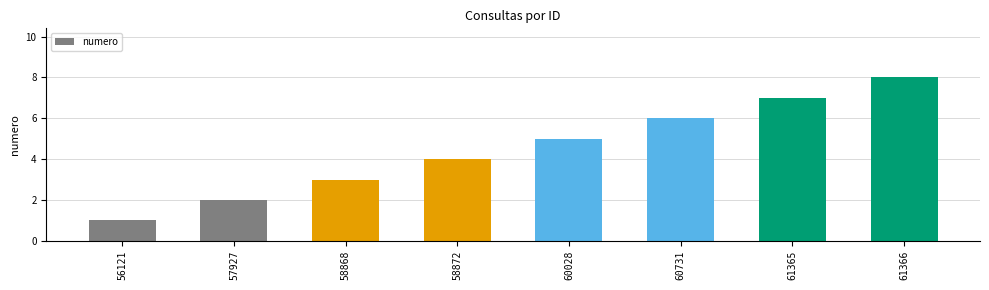

Rank the categories by value from lowest to highest.

56121, 57927, 58868, 58872, 60028, 60731, 61365, 61366